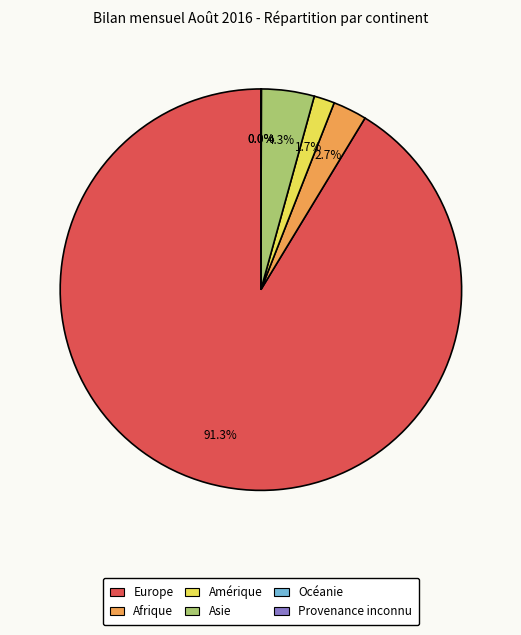

Do Europe and Afrique together represent more than half of the pie?

Yes